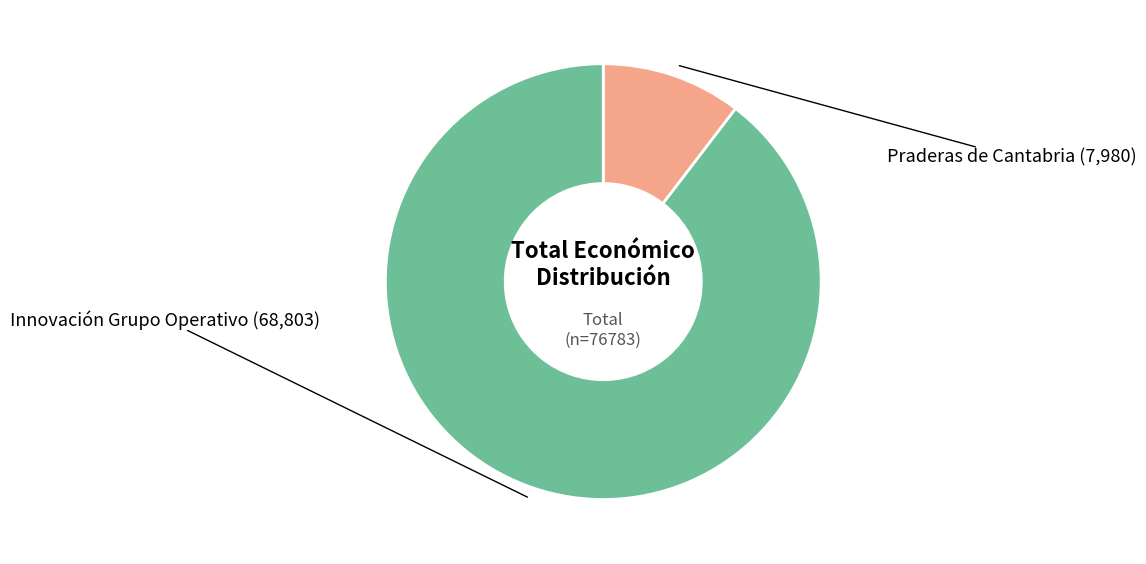

Is there any slice that represents more than half of the pie?

Yes